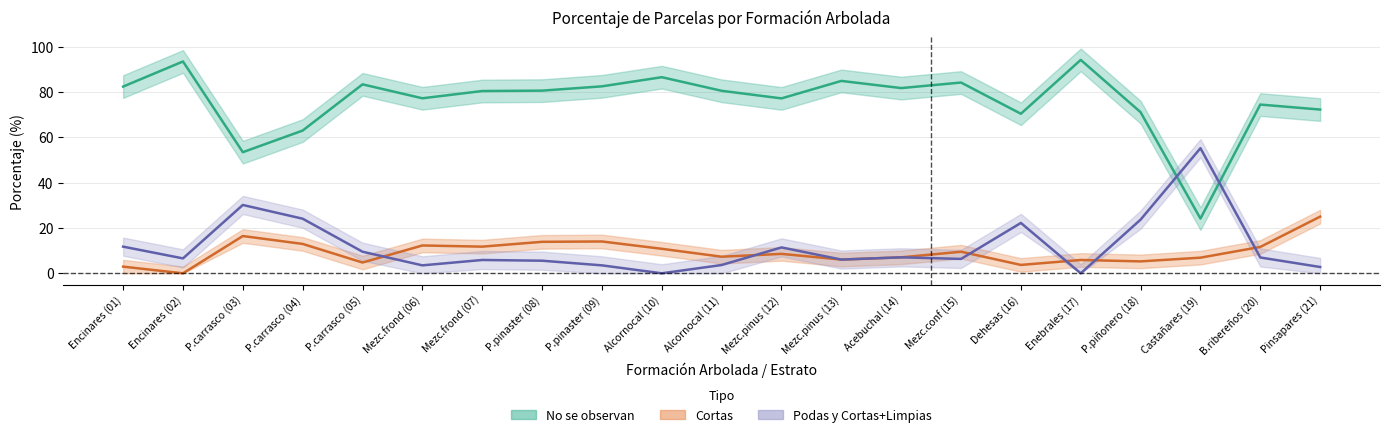

Is it true that Podas+Cortas limpias equals 24.1 at P.carrasco (04)?

True